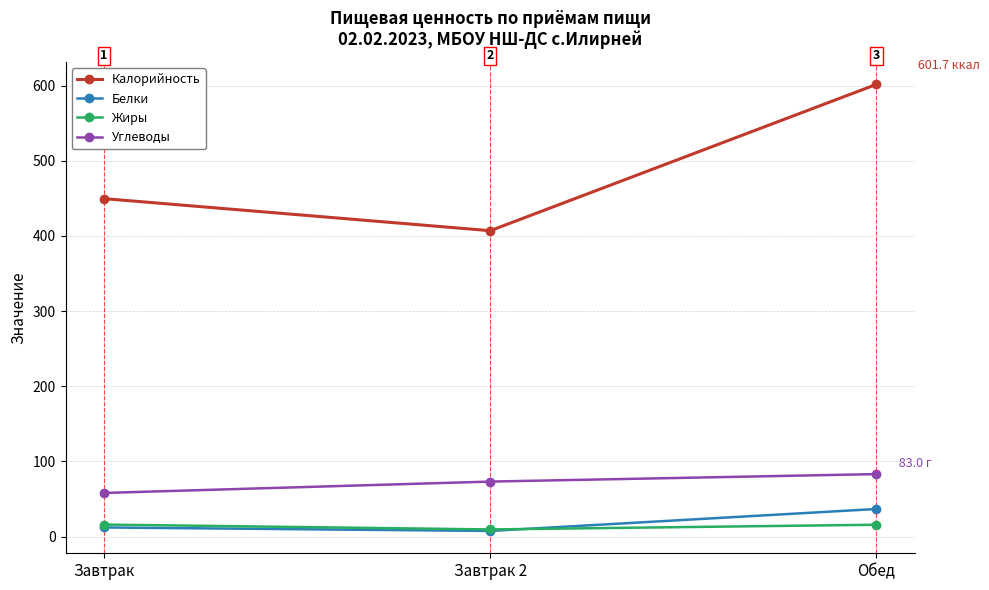

What is the average value of the Белки series?

18.7